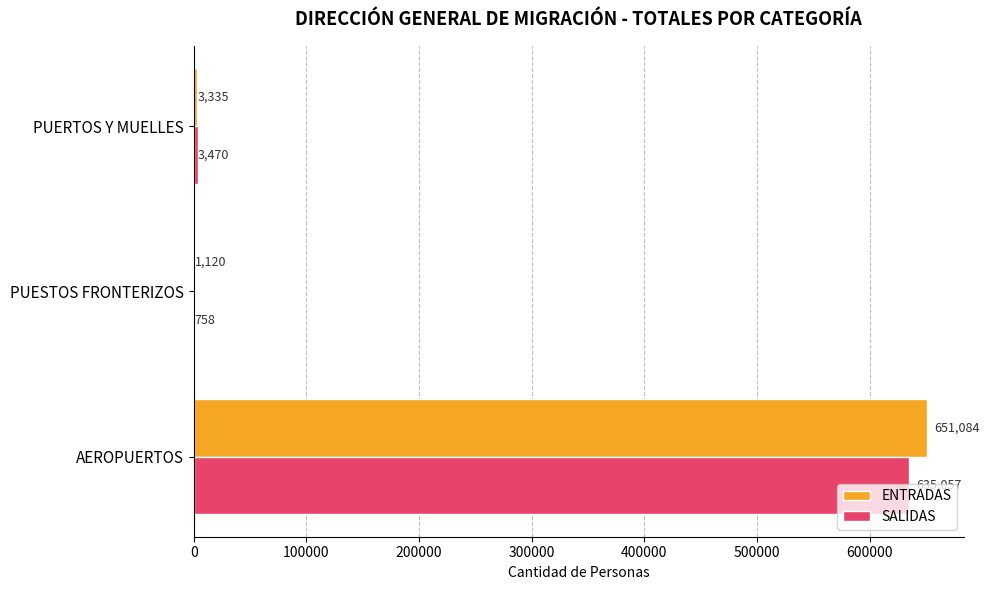

At which category is the sum across all series the highest?

AEROPUERTOS